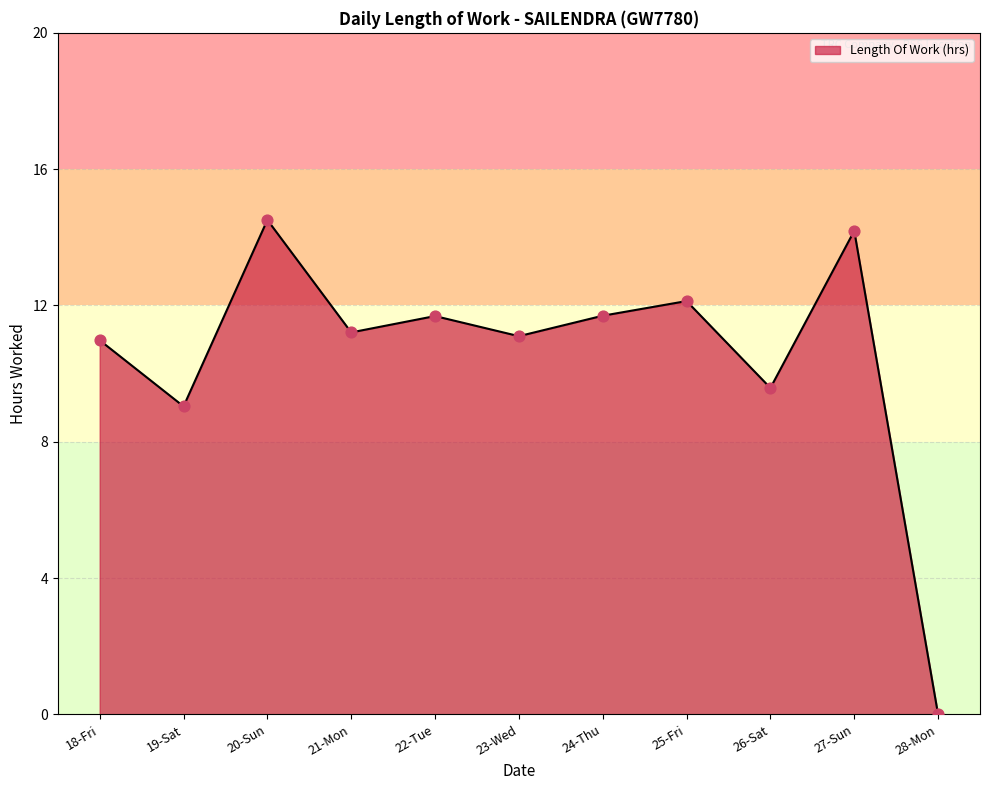

Between 18-Fri and 21-Mon, which is larger?

21-Mon